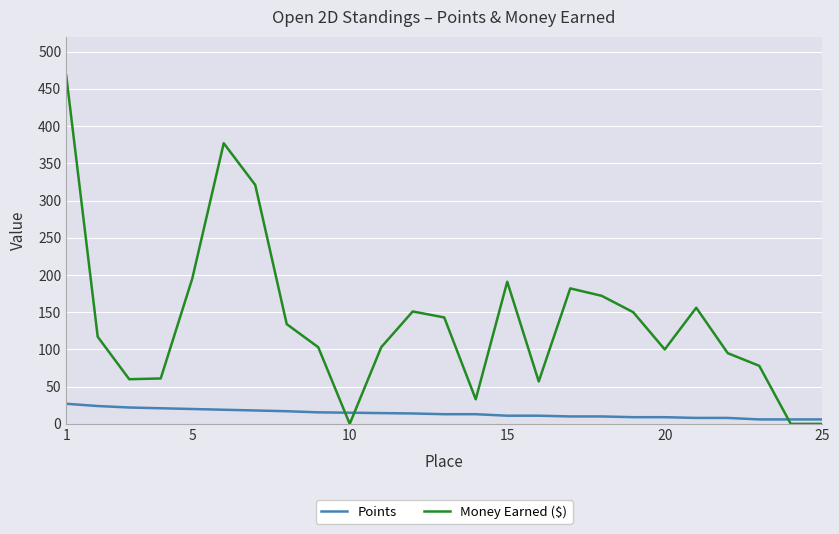

List the series in order of their overall mean, lowest first.

Points, Money Earned ($)